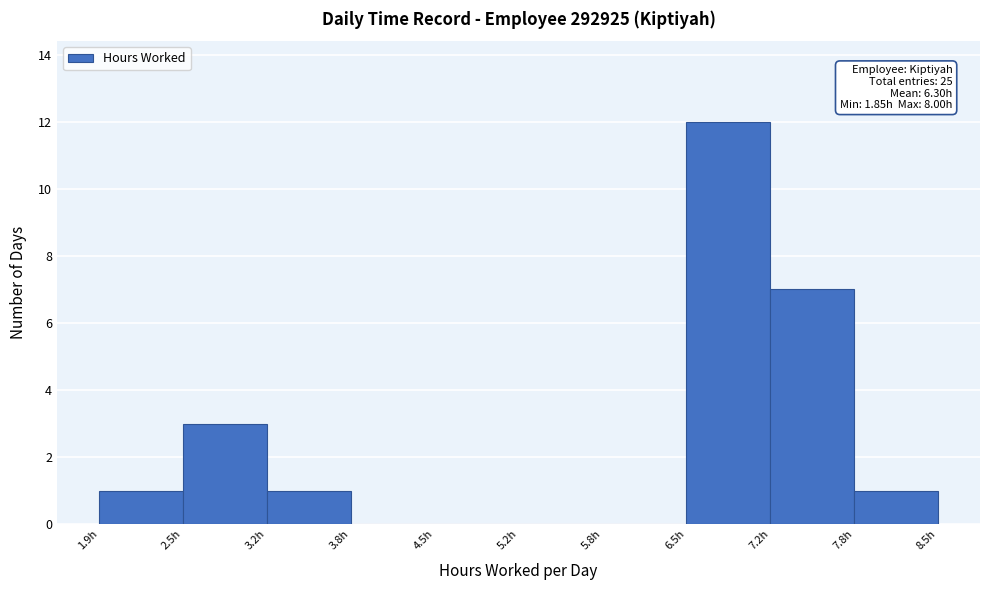

Over which range of the x-axis is the bar tallest?

6.5 to 7.2